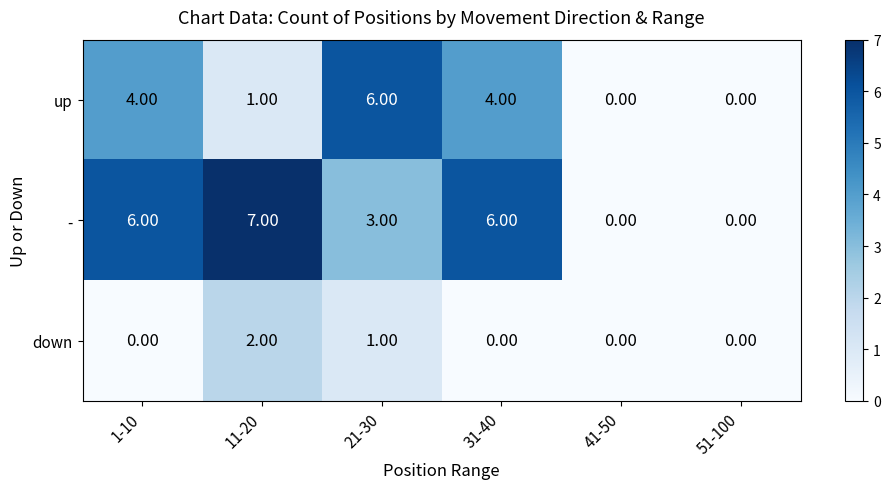

What is the difference between the - values at 1-10 and 41-50?

6